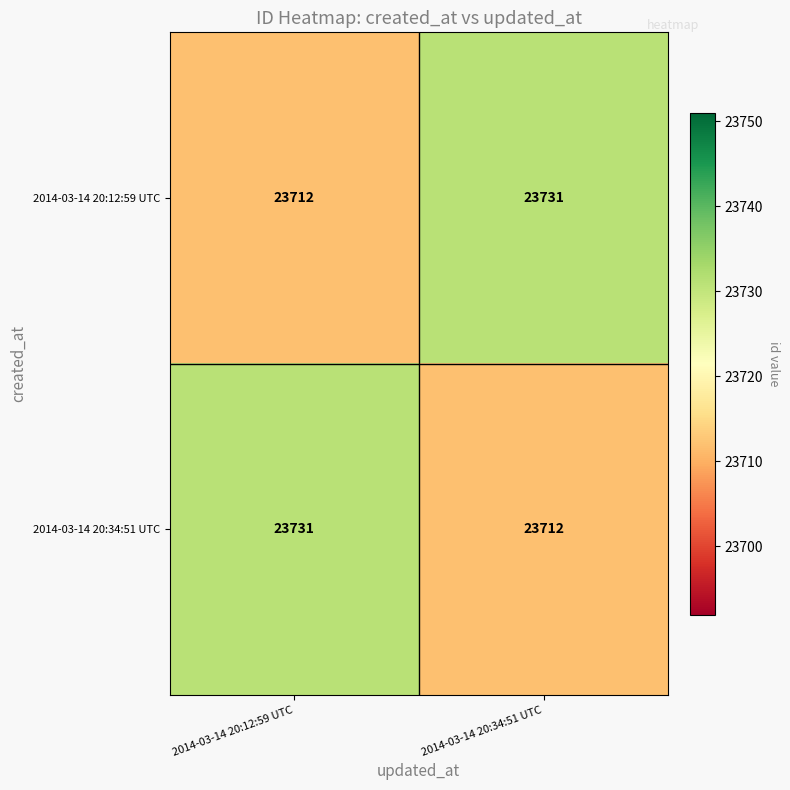

Reading left to right, what are all the values shown in this chart?

2014-03-14 20:12:59 UTC: 2014-03-14 20:12:59 UTC=23712	2014-03-14 20:34:51 UTC=23731
2014-03-14 20:34:51 UTC: 2014-03-14 20:12:59 UTC=23731	2014-03-14 20:34:51 UTC=23712